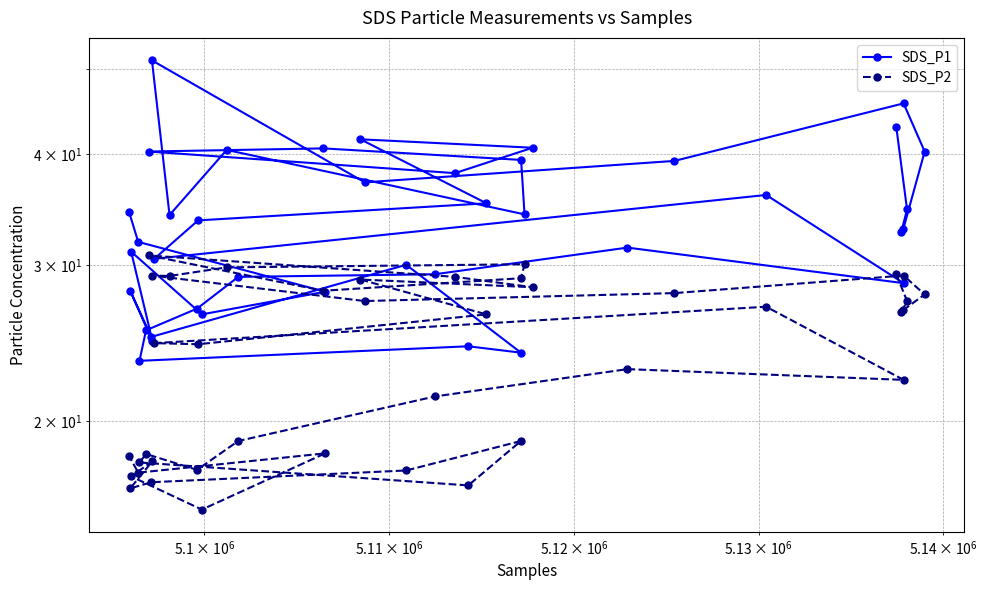

How many interior local peaks does the SDS_P2 series have?

11